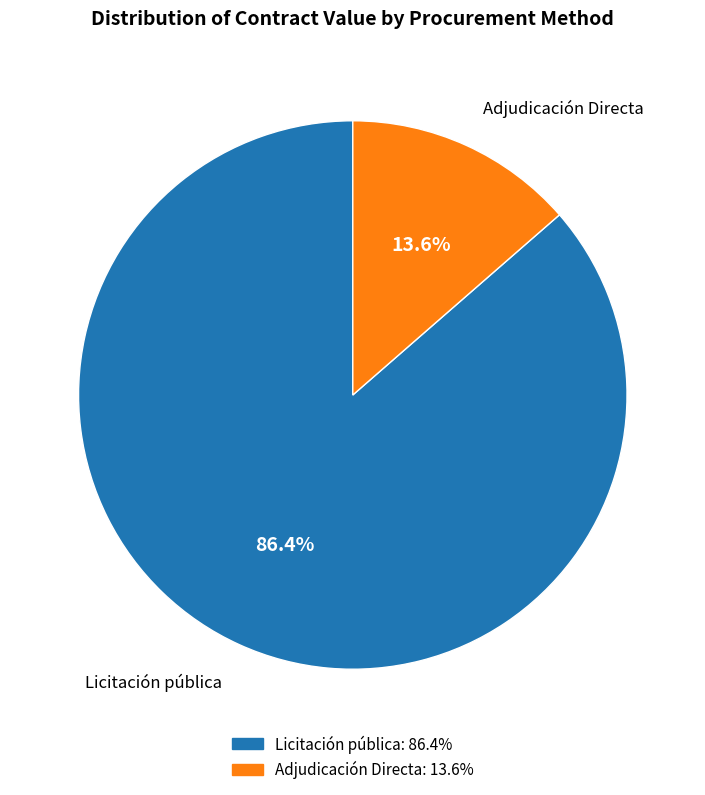

Rank the categories by value from lowest to highest.

Adjudicación Directa, Licitación pública